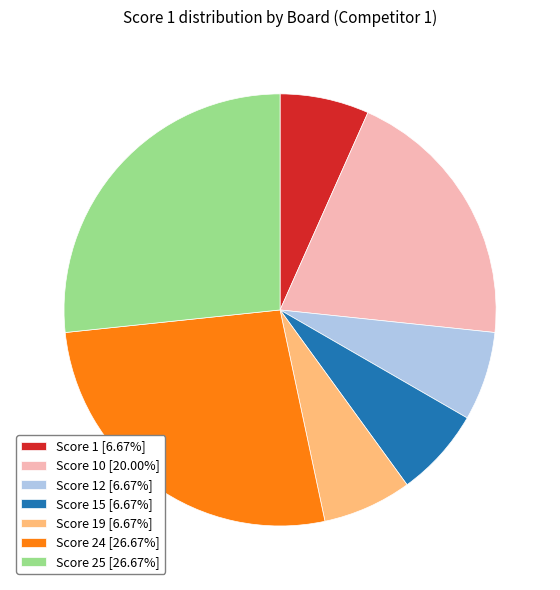

Do Score 1 [6.67%] and Score 15 [6.67%] together represent more than half of the pie?

No